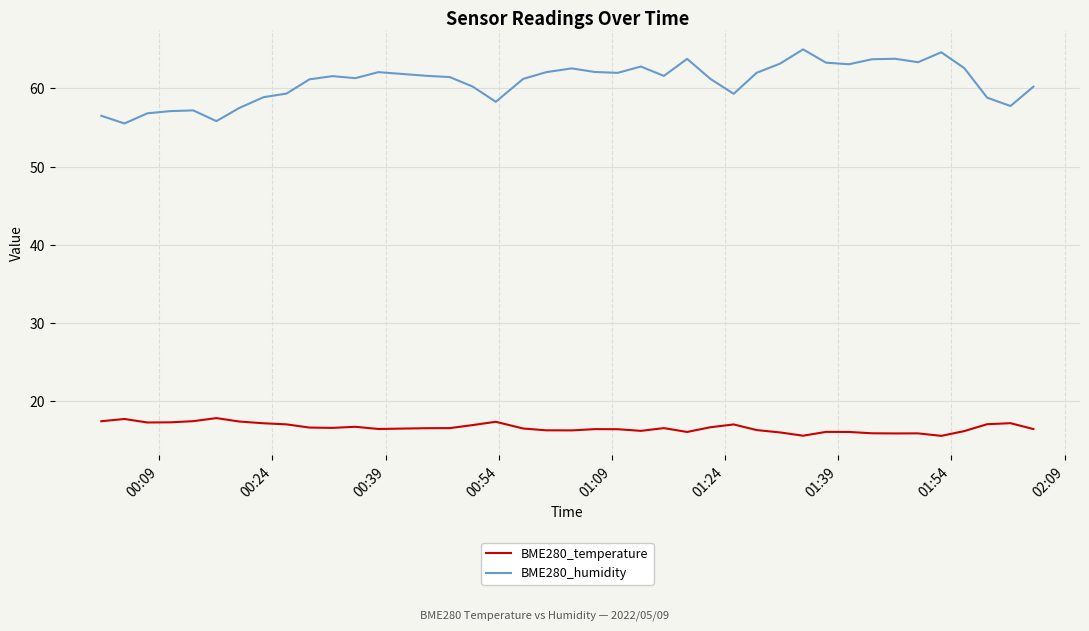

Which series has the widest spread of values?

BME280_humidity